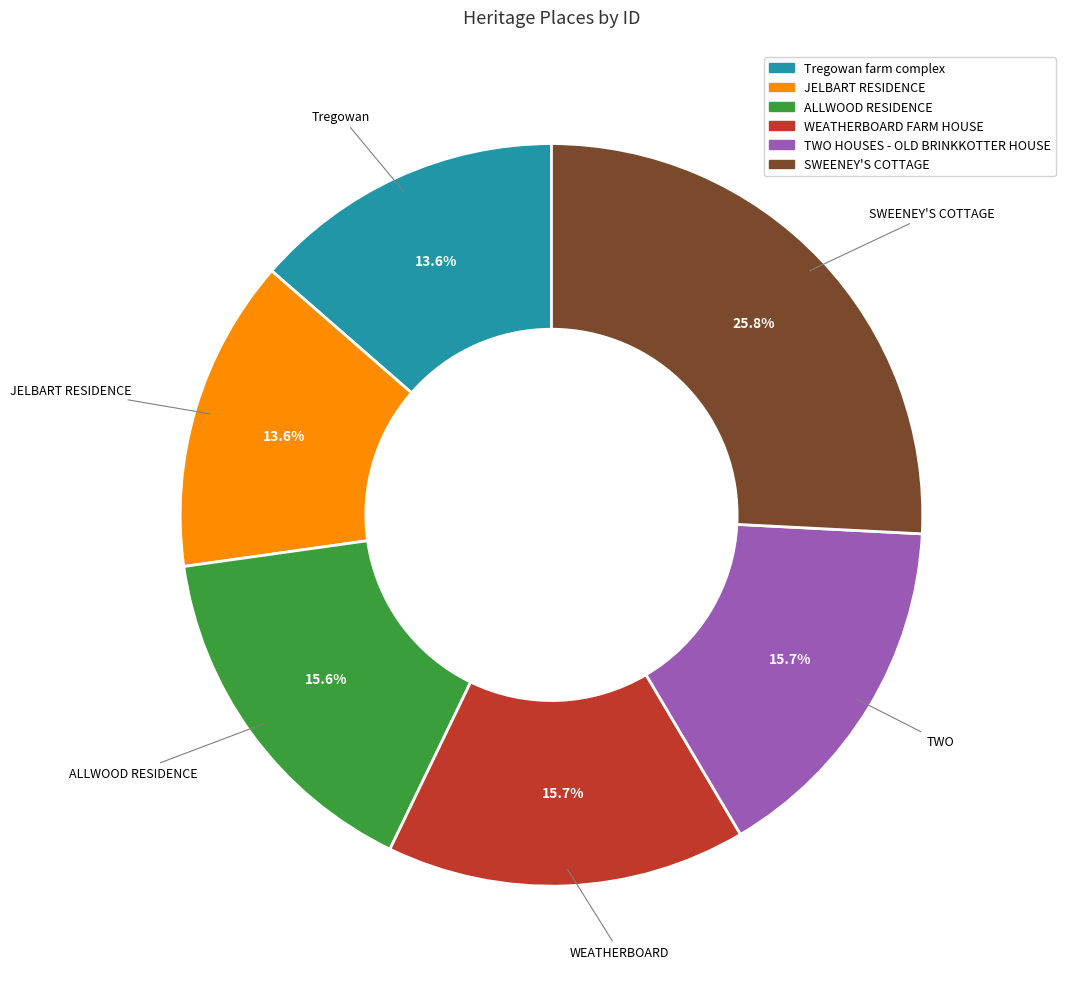

Which has a higher value, ALLWOOD RESIDENCE or SWEENEY'S COTTAGE?

SWEENEY'S COTTAGE